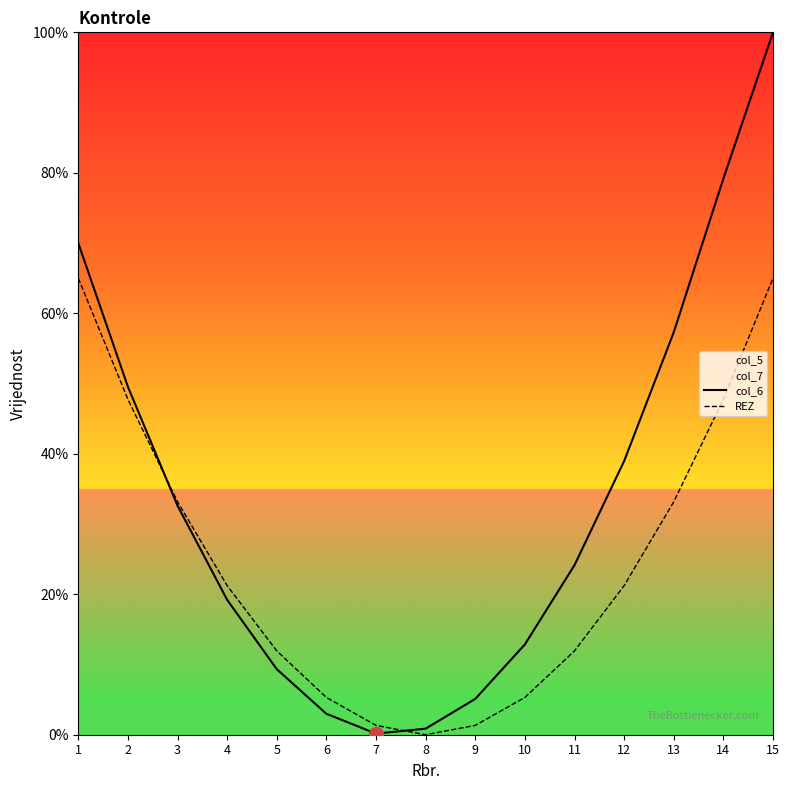

How many values in the REZ series are below 21?

7